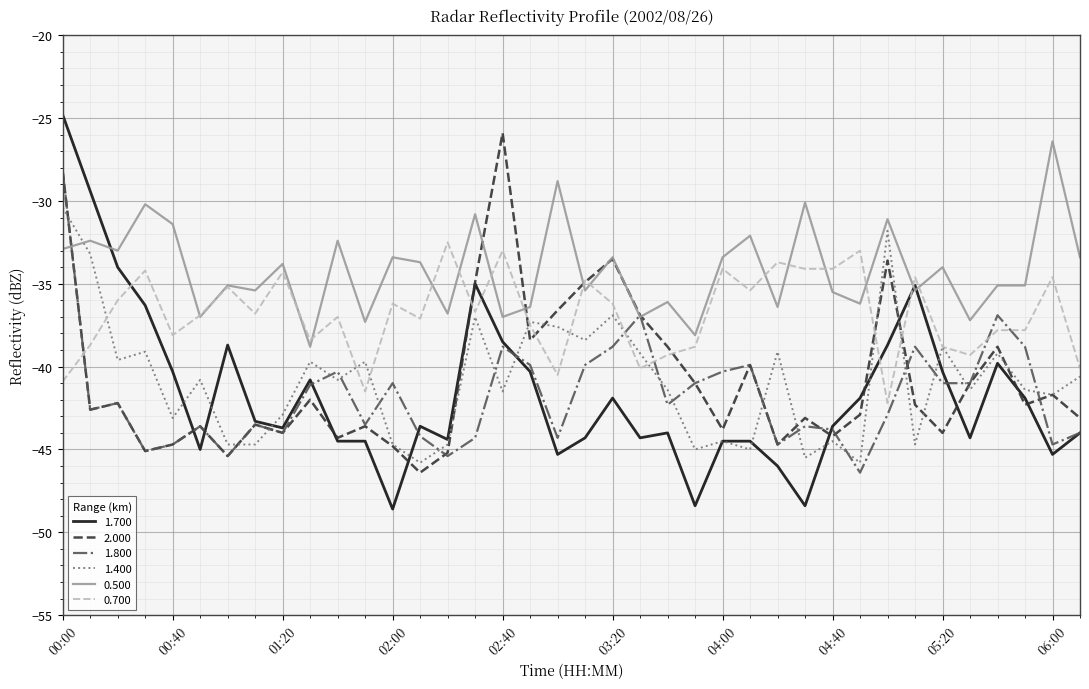

What is the maximum value shown in the chart?

-24.8